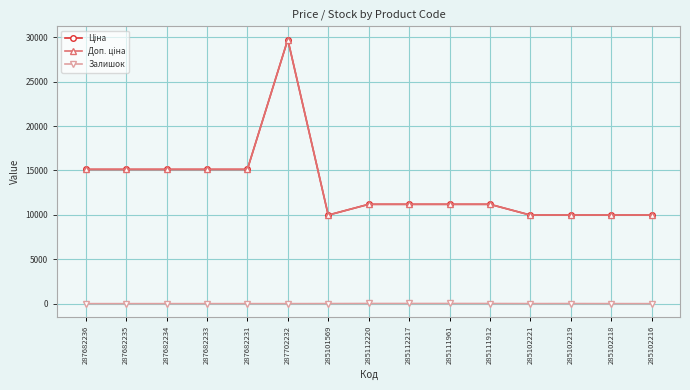

List the labels in order of Доп. ціна value, largest first.

287702232, 287682236, 287682235, 287682234, 287682233, 287682231, 285112220, 285112217, 285111961, 285111912, 285101569, 285102221, 285102219, 285102218, 285102216